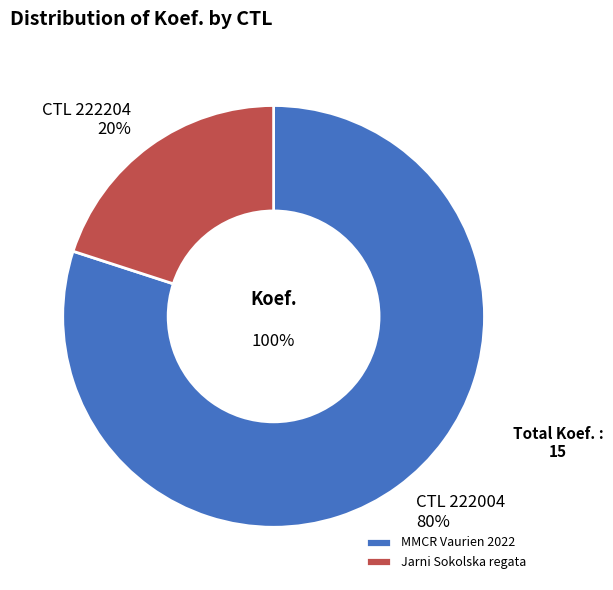

Is it true that 222004 is 80% of the pie?

True